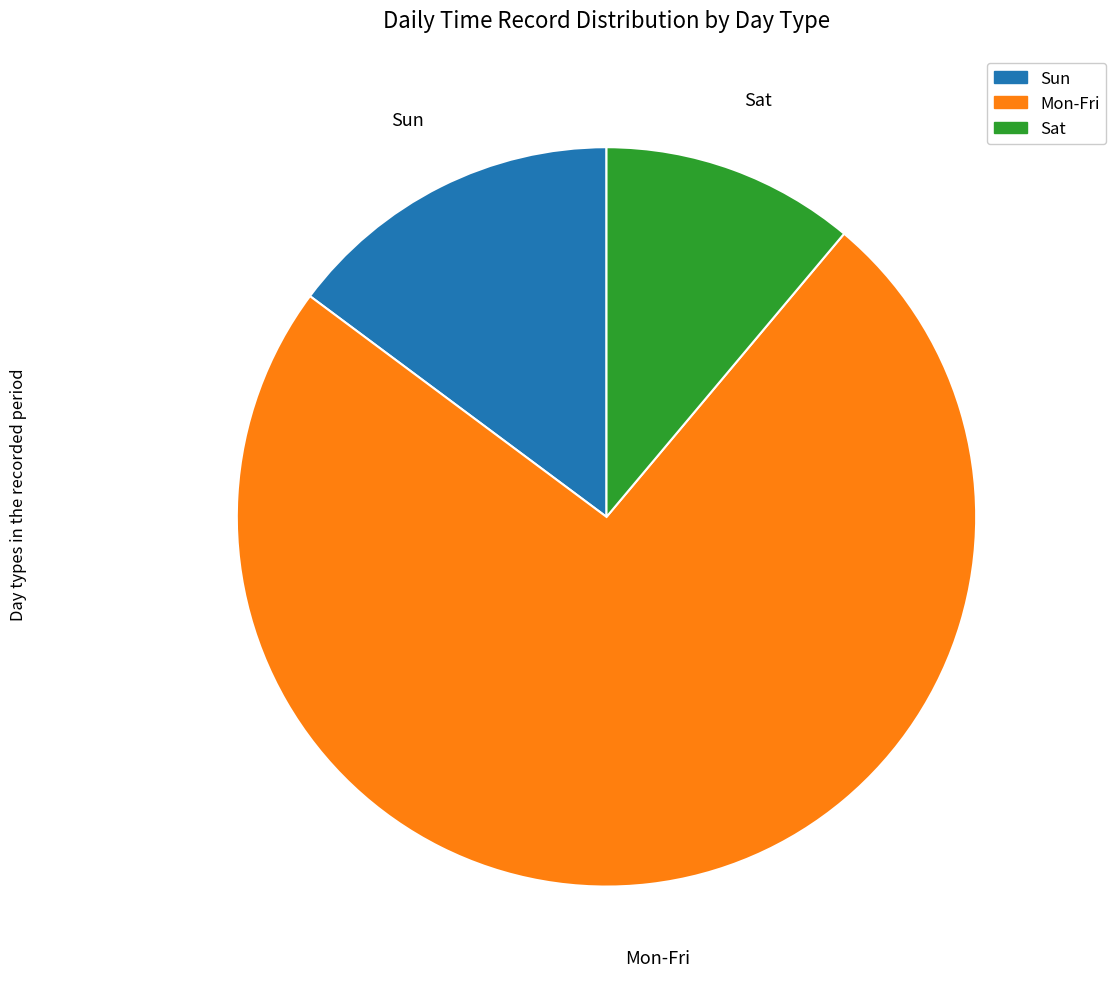

What is the largest slice in the pie chart?

Mon-Fri